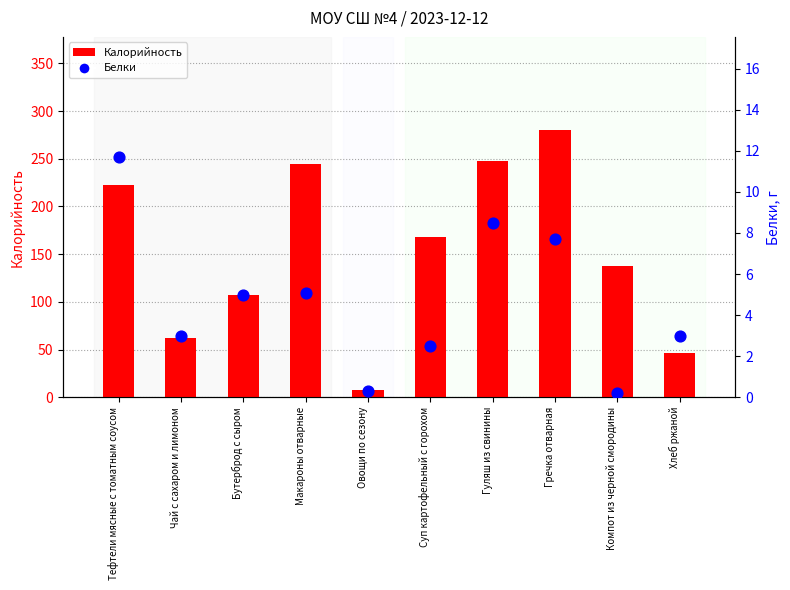

Which series contains the lowest Y value?

Белки